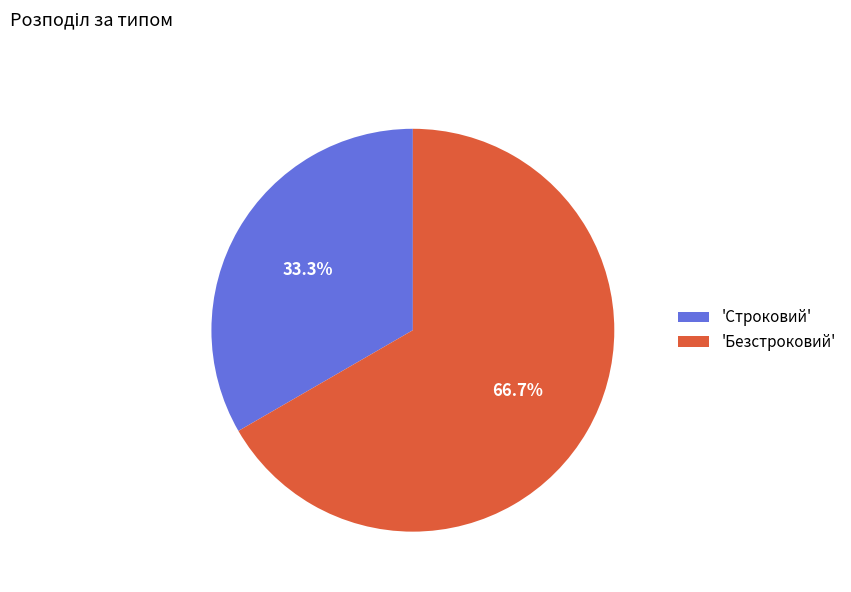

To the nearest percent, what is the difference between the largest and smallest slice percentages?

33%